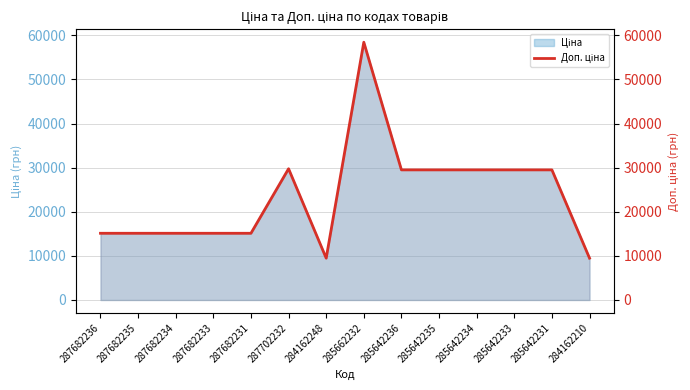

What is the label of the 12th point from the right?

287682234